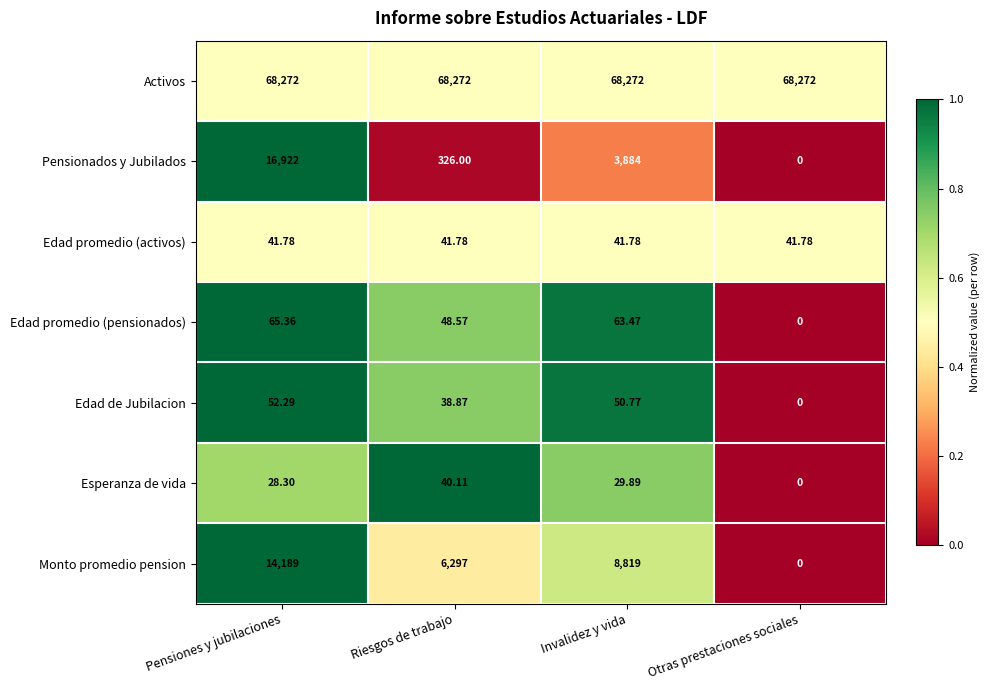

At Invalidez y vida, list the series in order from smallest to largest.

Esperanza de vida, Edad promedio (activos), Edad de Jubilacion, Edad promedio (pensionados), Pensionados y Jubilados, Monto promedio pension, Activos